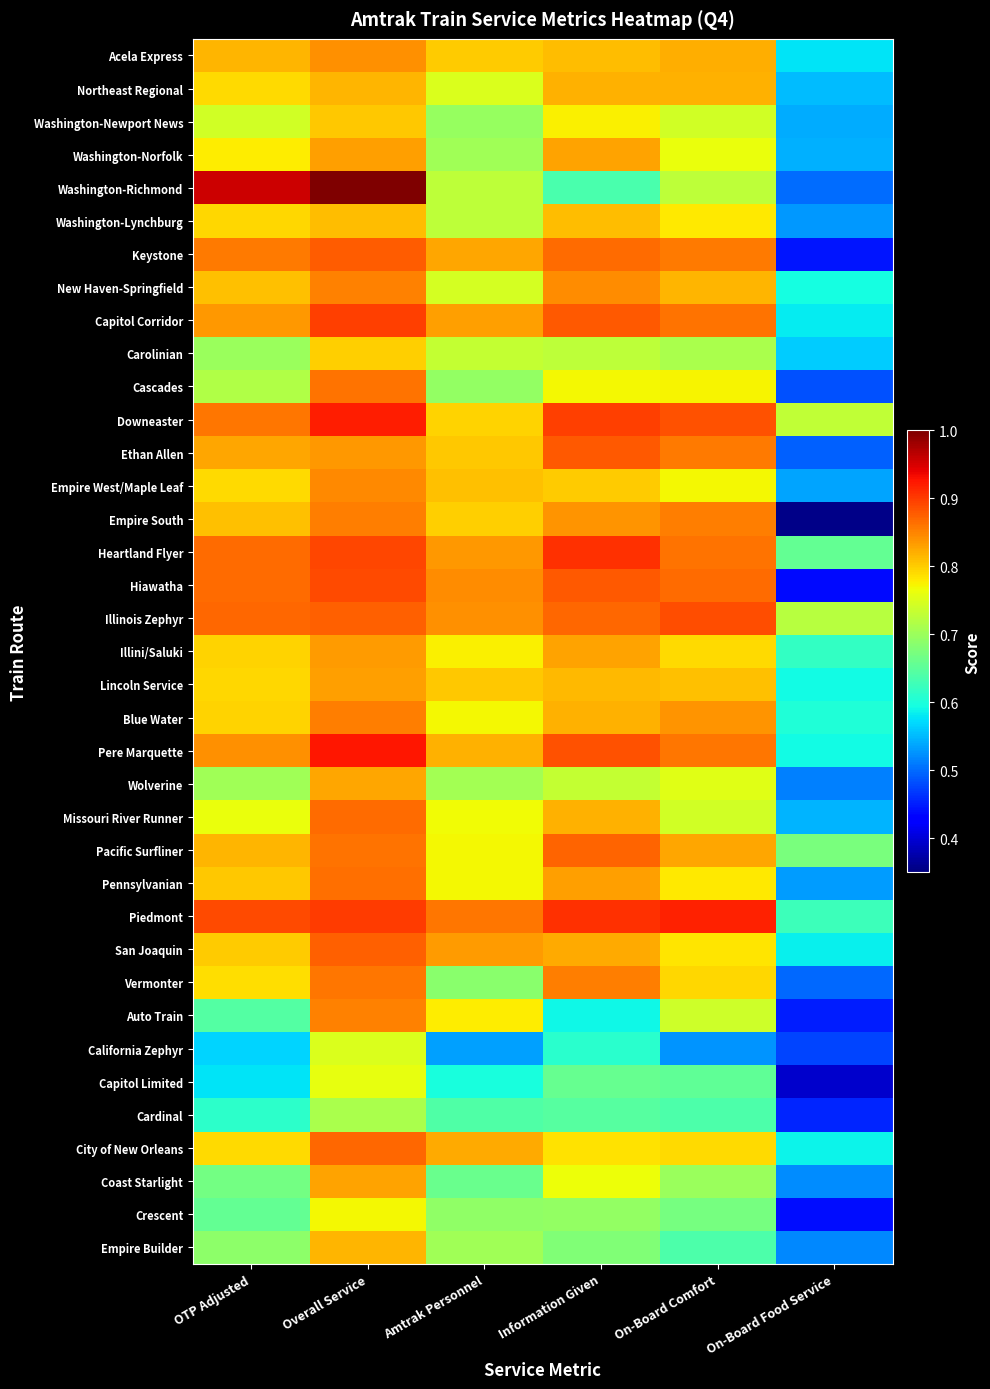

What is the maximum value shown in the chart?

1.0